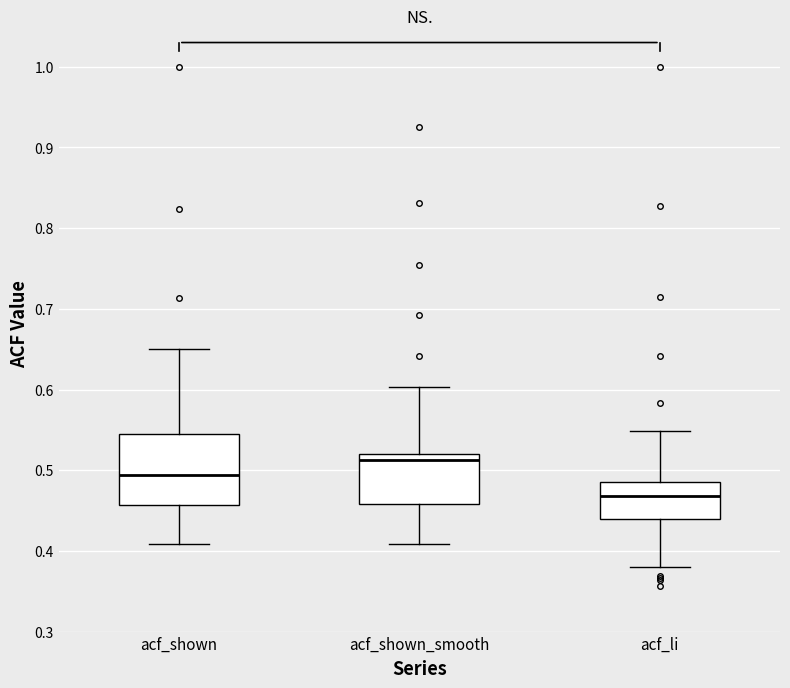

Reading left to right, transcribe this box plot: for each box, give where its median line is, the range the box spans, and where its two whiskers end, as read against the y-axis. The values are not printed on the chart, so give them approximately, as read against the axis.

acf_shown: median 0.49, box 0.46 to 0.55, whiskers 0.41 to 0.65
acf_shown_smooth: median 0.51, box 0.46 to 0.52, whiskers 0.41 to 0.60
acf_li: median 0.47, box 0.44 to 0.49, whiskers 0.38 to 0.55